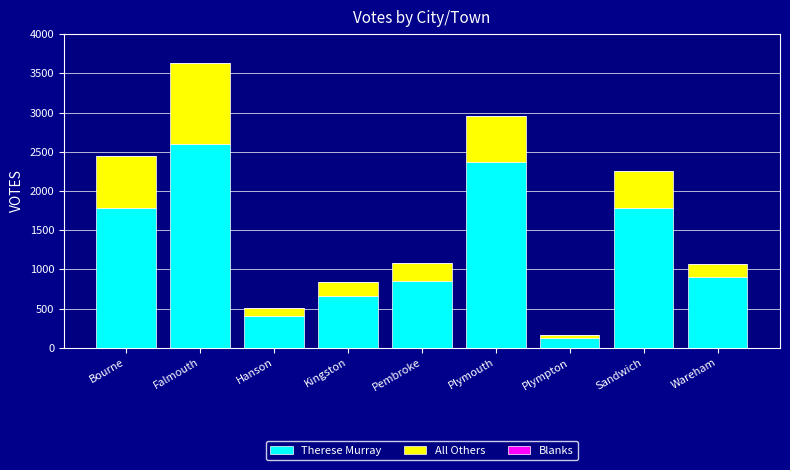

What is the maximum value for Therese Murray?

2604